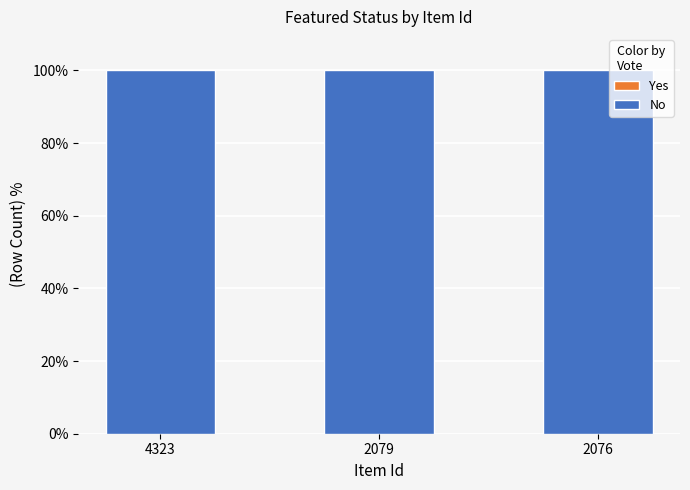

At 2079, list the series in order from largest to smallest.

No, Yes